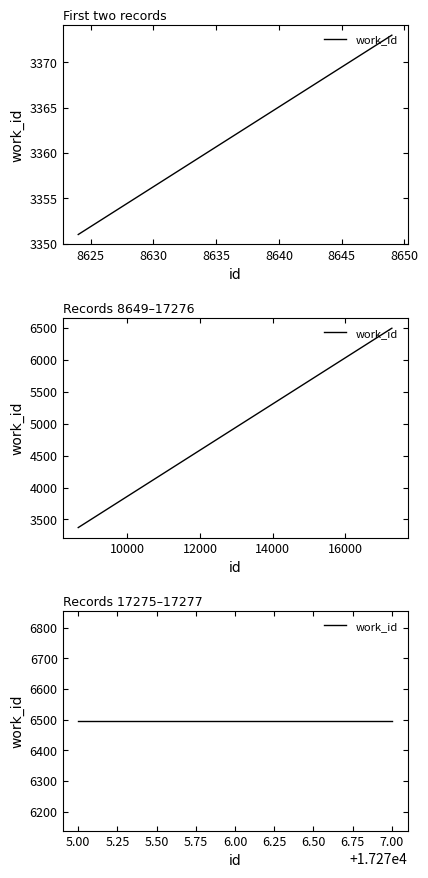

True or false: the data has more than 1 interior local peaks.

False